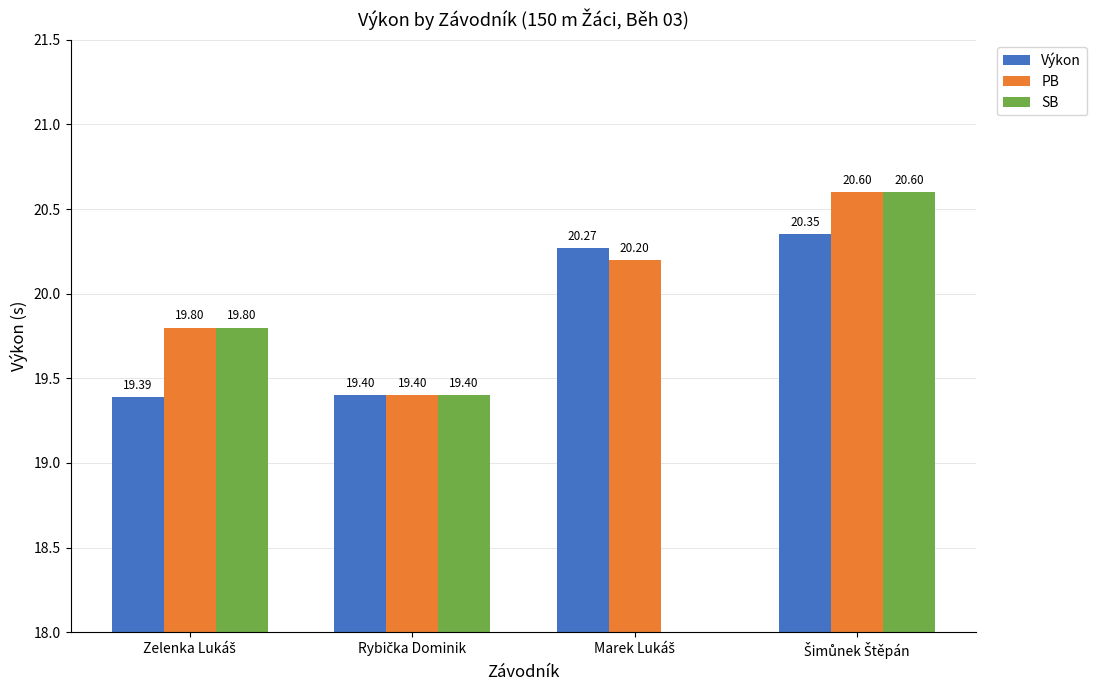

List the labels in order of Výkon value, largest first.

Šimůnek Štěpán, Marek Lukáš, Rybička Dominik, Zelenka Lukáš